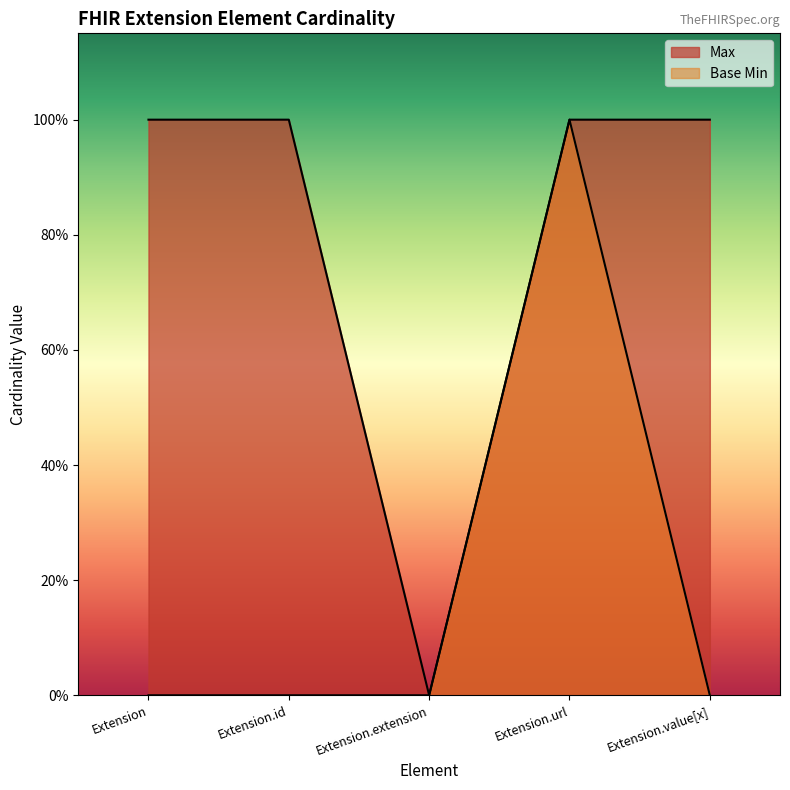

How many positive values does the Max series have?

4